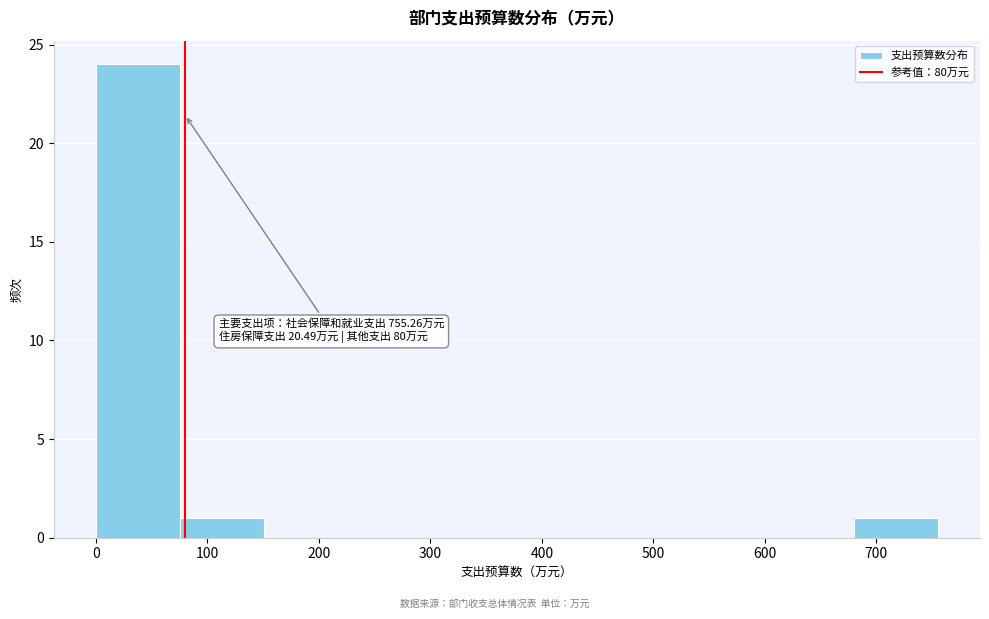

Over which range of the x-axis is the bar tallest?

0 to 80